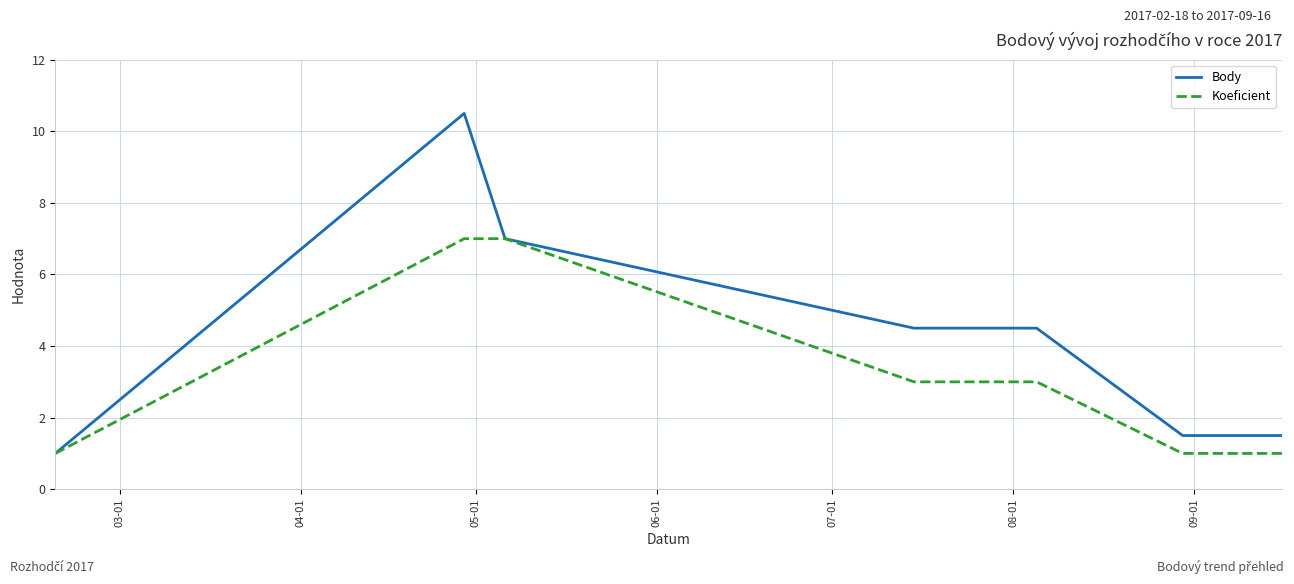

Which series has the widest spread of values?

Body